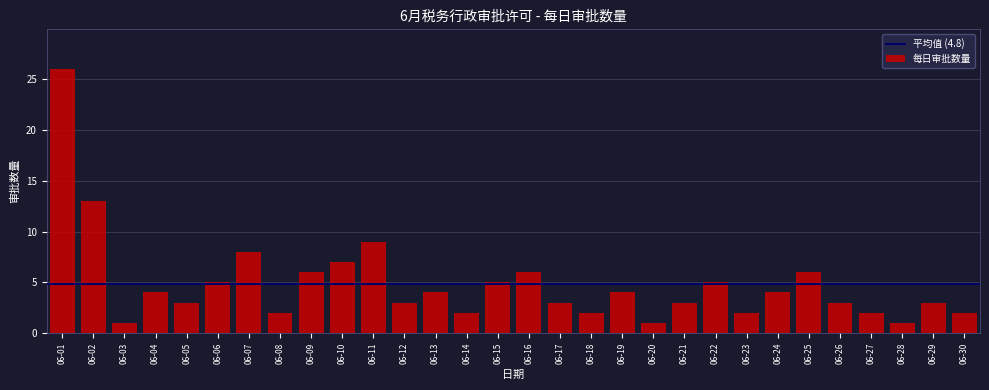

Reading left to right, transcribe all the data shown in this chart.

26	13	1	4	3	5	8	2	6	7	9	3	4	2	5	6	3	2	4	1	3	5	2	4	6	3	2	1	3	2